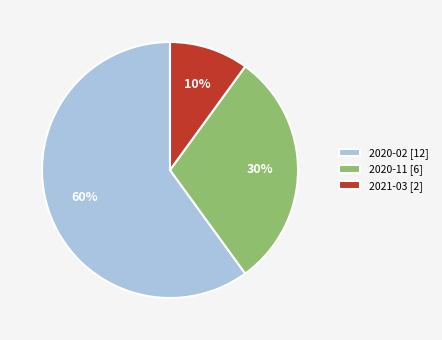

To the nearest percent, what is the average slice percentage?

33%